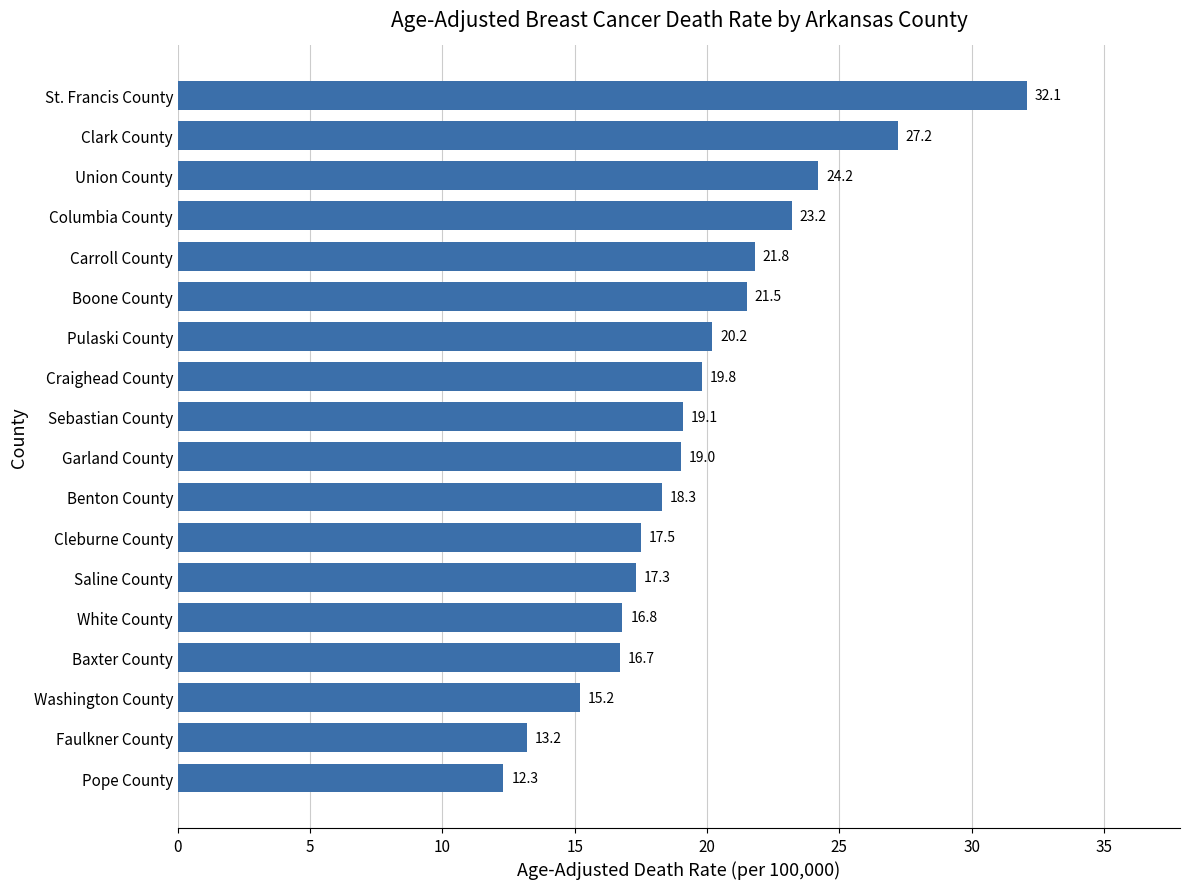

Reading bottom to top, list all the values displayed in this chart.

Pope County=12.3	Faulkner County=13.2	Washington County=15.2	Baxter County=16.7	White County=16.8	Saline County=17.3	Cleburne County=17.5	Benton County=18.3	Garland County=19.0	Sebastian County=19.1	Craighead County=19.8	Pulaski County=20.2	Boone County=21.5	Carroll County=21.8	Columbia County=23.2	Union County=24.2	Clark County=27.2	St. Francis County=32.1